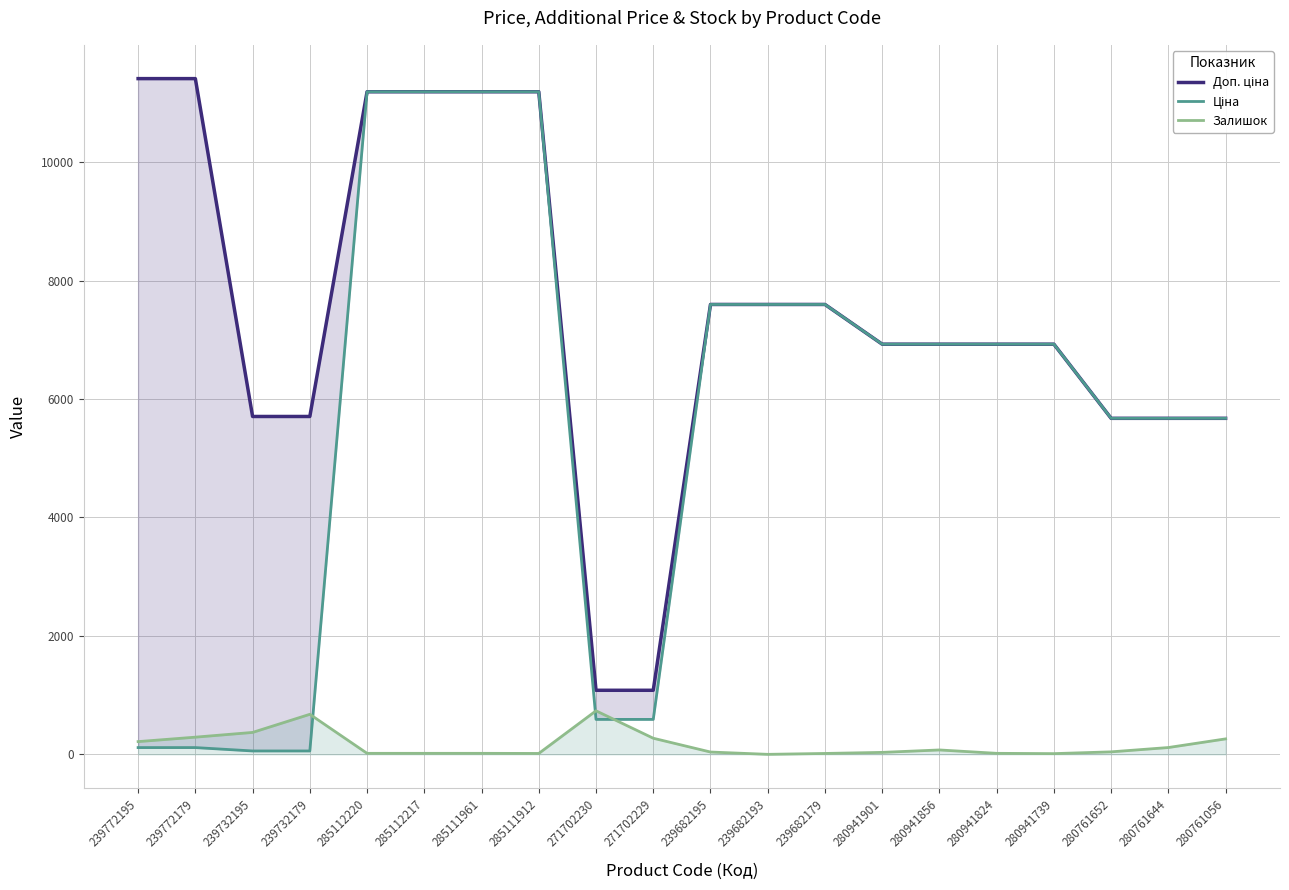

Reading left to right, transcribe all the data shown in this chart.

Доп. ціна: 239772195=11410.0	239772179=11410.0	239732195=5705.0	239732179=5705.0	285112220=11188.2	285112217=11188.2	285111961=11188.2	285111912=11188.2	271702230=1081.7	271702229=1081.7	239682195=7596.5	239682193=7596.5	239682179=7596.5	280941901=6925.7	280941856=6925.7	280941824=6925.7	280941739=6925.7	280761652=5673.8	280761644=5673.8	280761056=5673.8
Ціна: 239772195=114.1	239772179=114.1	239732195=57.0	239732179=57.0	285112220=11188.2	285112217=11188.2	285111961=11188.2	285111912=11188.2	271702230=589.9	271702229=589.9	239682195=7596.5	239682193=7596.5	239682179=7596.5	280941901=6925.7	280941856=6925.7	280941824=6925.7	280941739=6925.7	280761652=5673.8	280761644=5673.8	280761056=5673.8
Залишок: 239772195=215.0	239772179=290.0	239732195=370.0	239732179=676.0	285112220=17.0	285112217=17.0	285111961=17.0	285111912=15.0	271702230=735.0	271702229=272.0	239682195=39.0	239682193=0.0	239682179=15.0	280941901=33.0	280941856=74.0	280941824=17.0	280941739=12.0	280761652=42.0	280761644=115.0	280761056=261.0